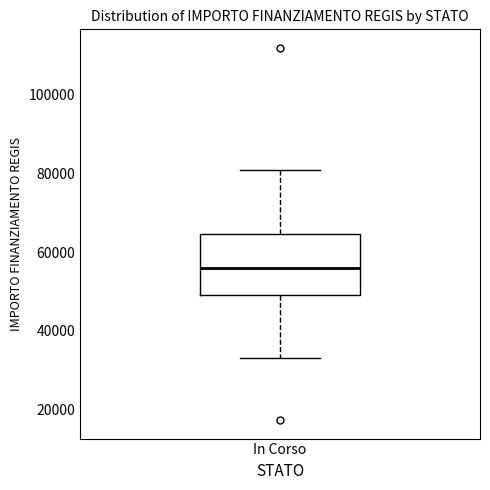

Where is the upper edge of the box for In Corso on the y-axis? The values are not printed on the chart, so give them approximately, as read against the axis.

64000